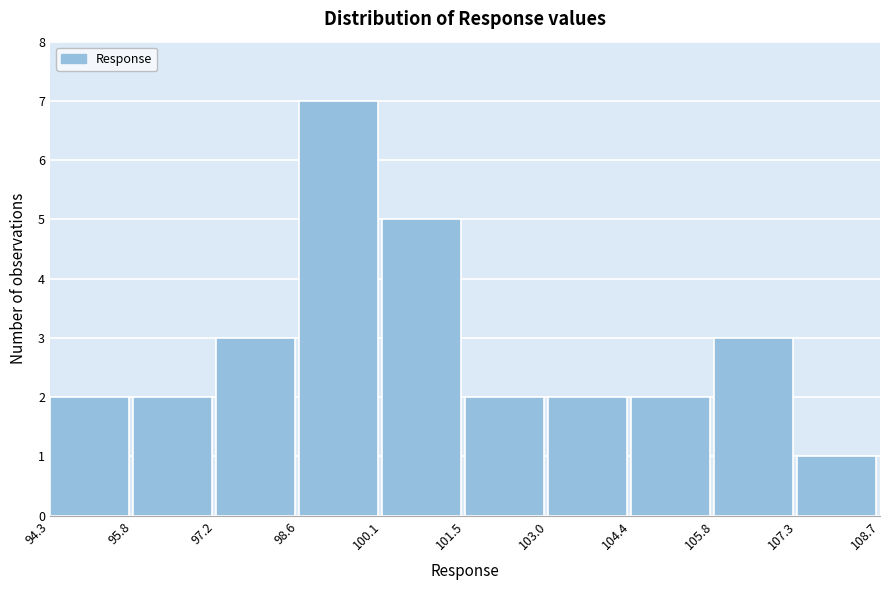

Which range on the x-axis has the tallest bar?

98.6 to 100.1